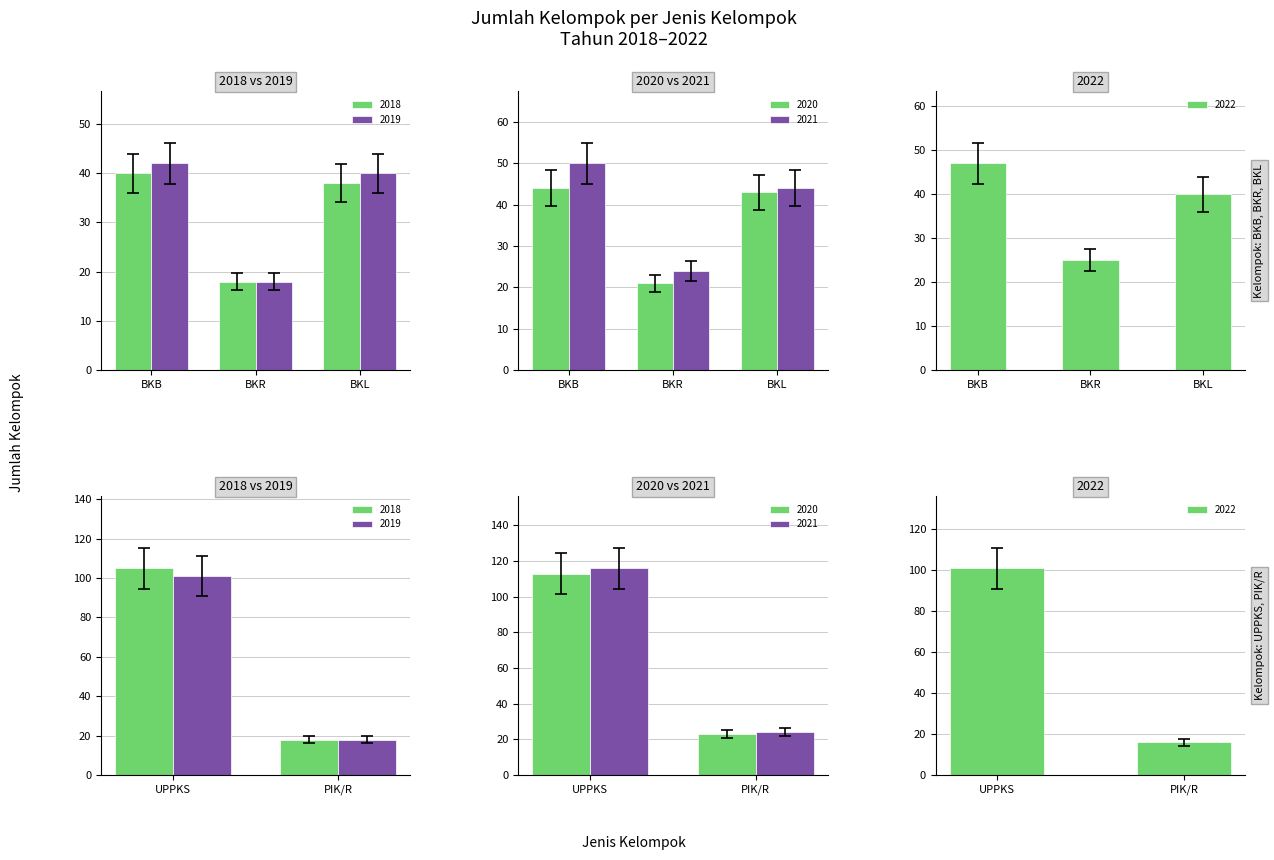

What is the sum of all 2020 values?

244